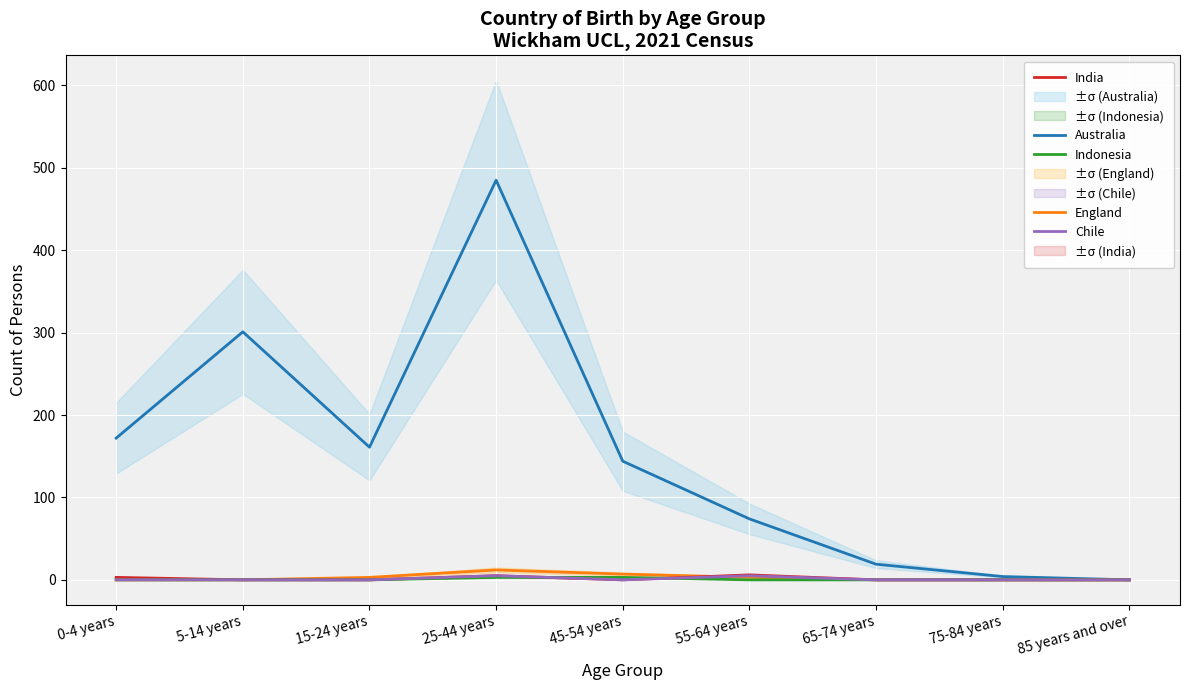

How many values in Indonesia are above zero?

2